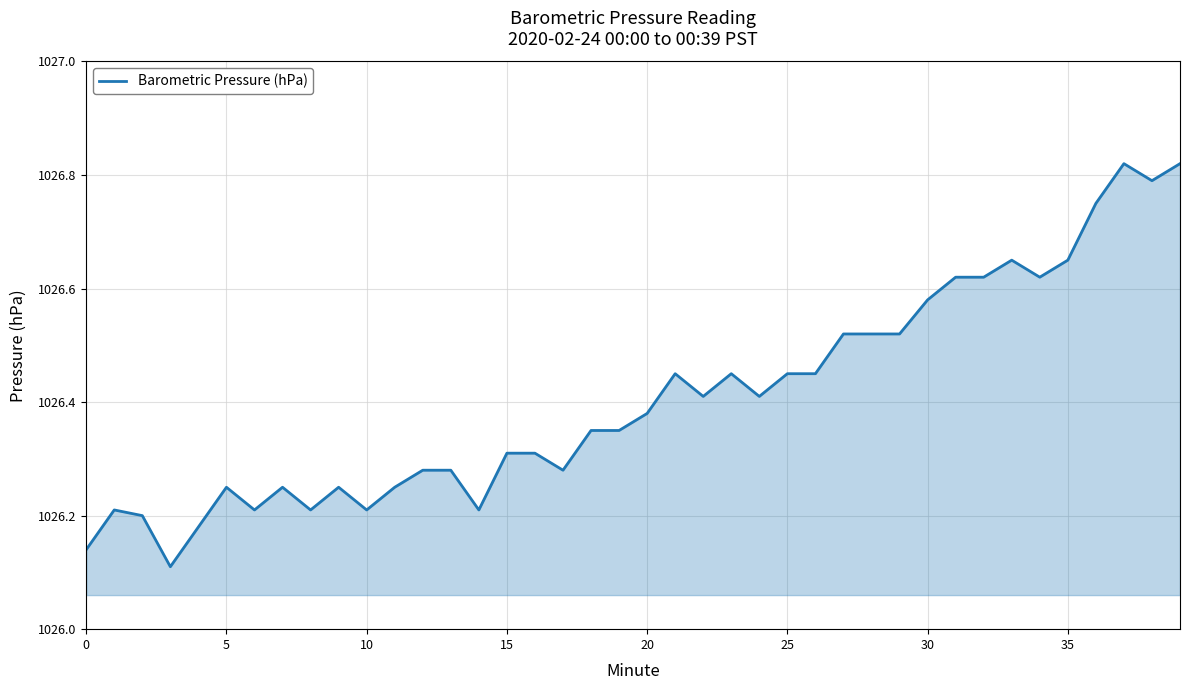

At which category does the chart reach its peak across all series?

37